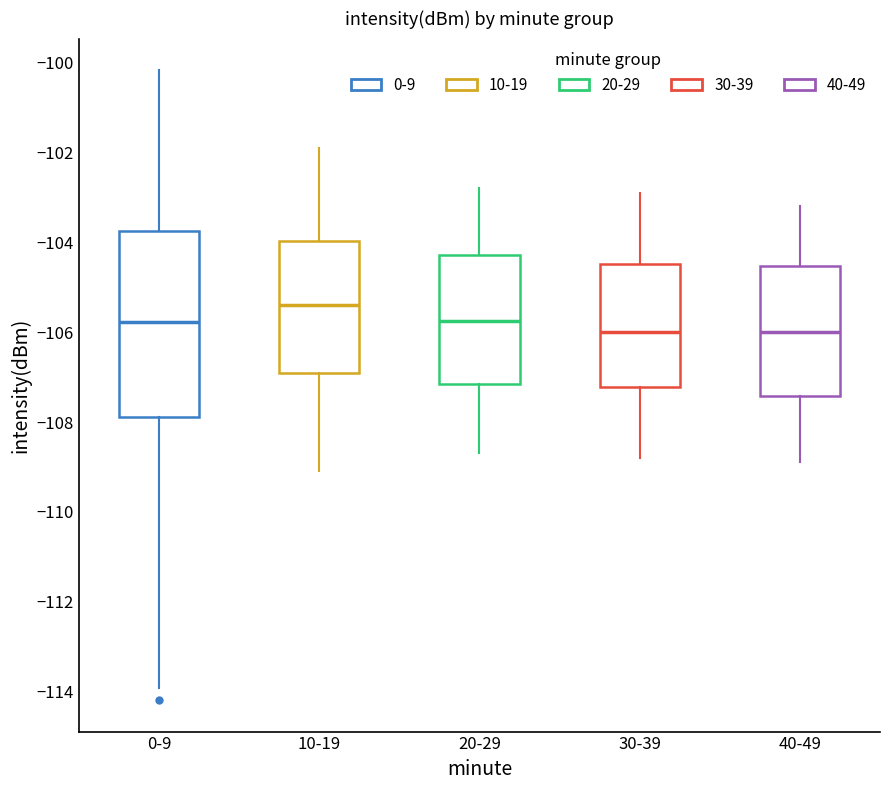

Reading left to right, transcribe this box plot: for each box, give where its median line is, the range the box spans, and where its two whiskers end, as read against the y-axis. The values are not printed on the chart, so give them approximately, as read against the axis.

0-9: median -105.8, box -107.8 to -103.8, whiskers -114.0 to -100.2
10-19: median -105.4, box -106.8 to -104.0, whiskers -109.0 to -101.8
20-29: median -105.8, box -107.2 to -104.2, whiskers -108.6 to -102.8
30-39: median -106.0, box -107.2 to -104.4, whiskers -108.8 to -102.8
40-49: median -106.0, box -107.4 to -104.6, whiskers -108.8 to -103.2